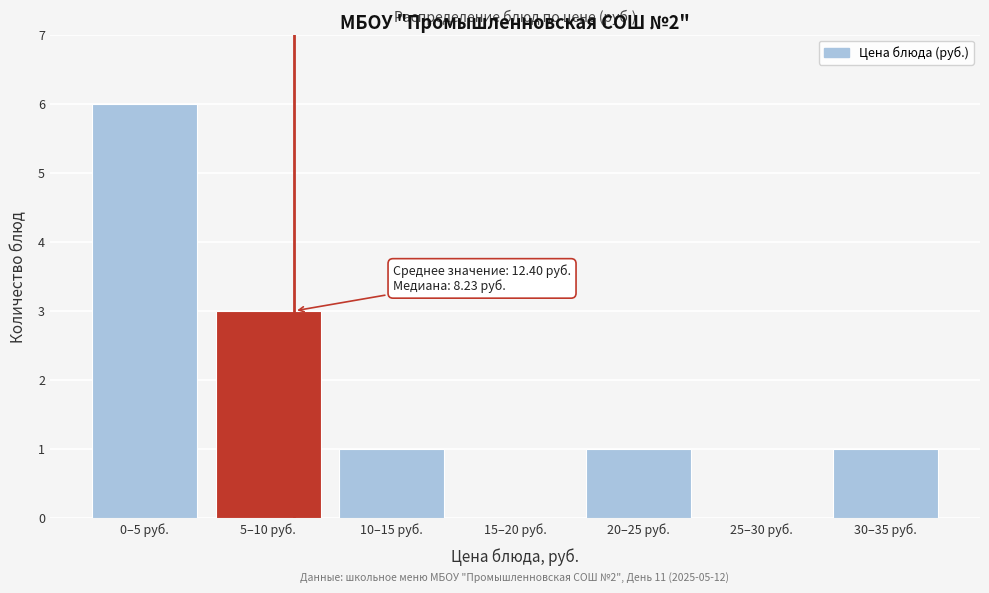

Reading left to right, list all the values displayed in this chart.

0–5 руб.=6	5–10 руб.=3	10–15 руб.=1	15–20 руб.=0	20–25 руб.=1	25–30 руб.=0	30–35 руб.=1